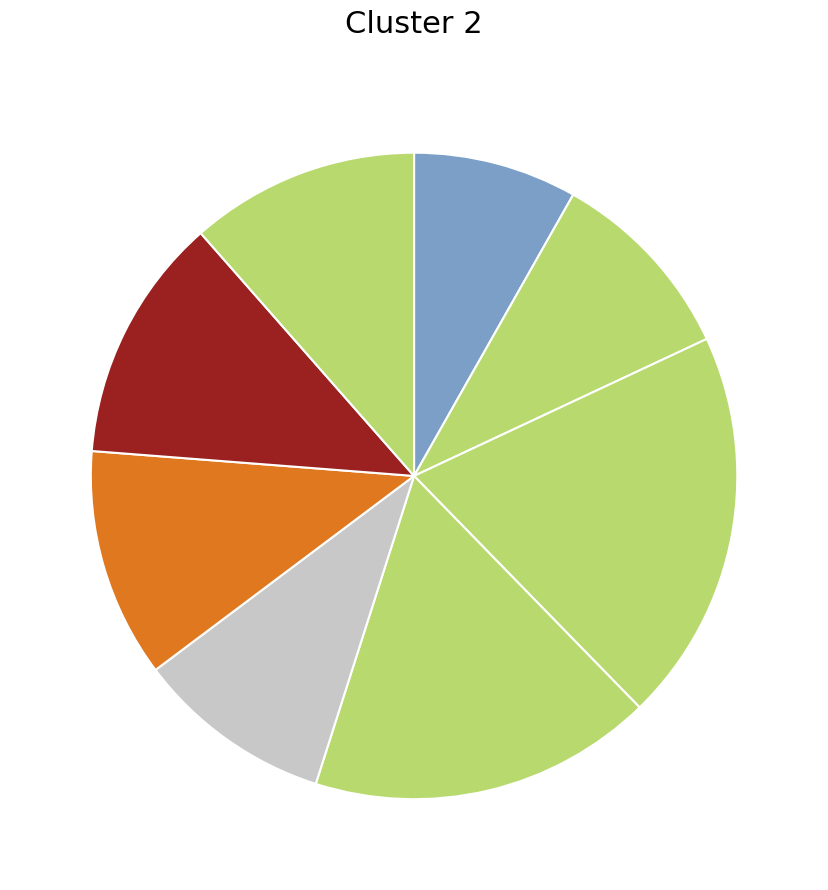

Which category has the biggest portion of the pie?

NT